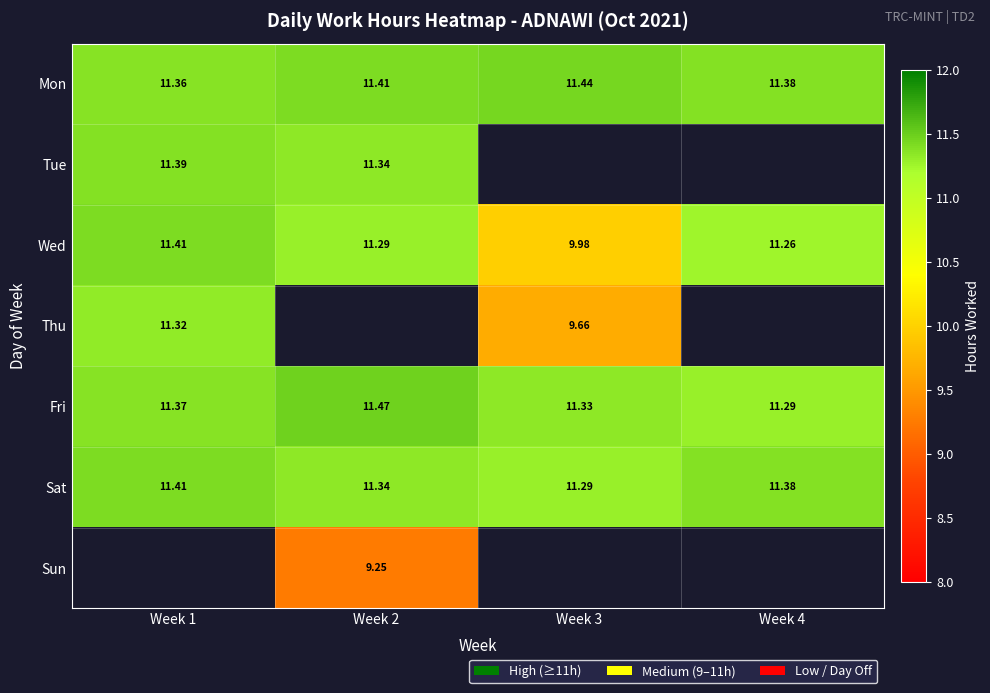

Count the number of categories in the chart.

4